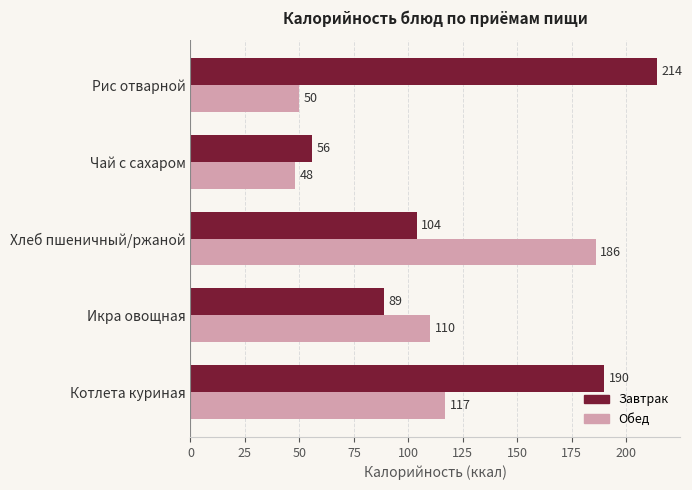

At which label is Обед closest to 117?

Котлета куриная